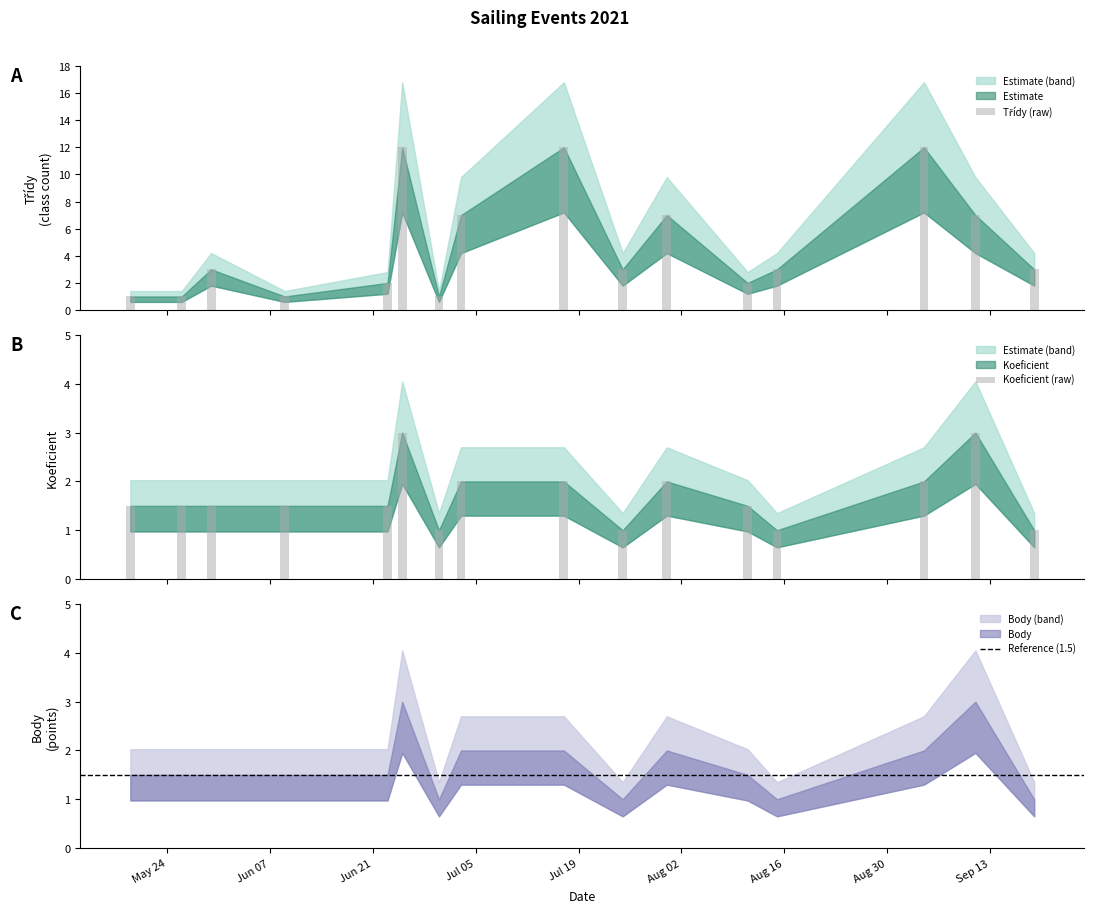

What is the label of the 2nd bar from the right?

2021-09-11